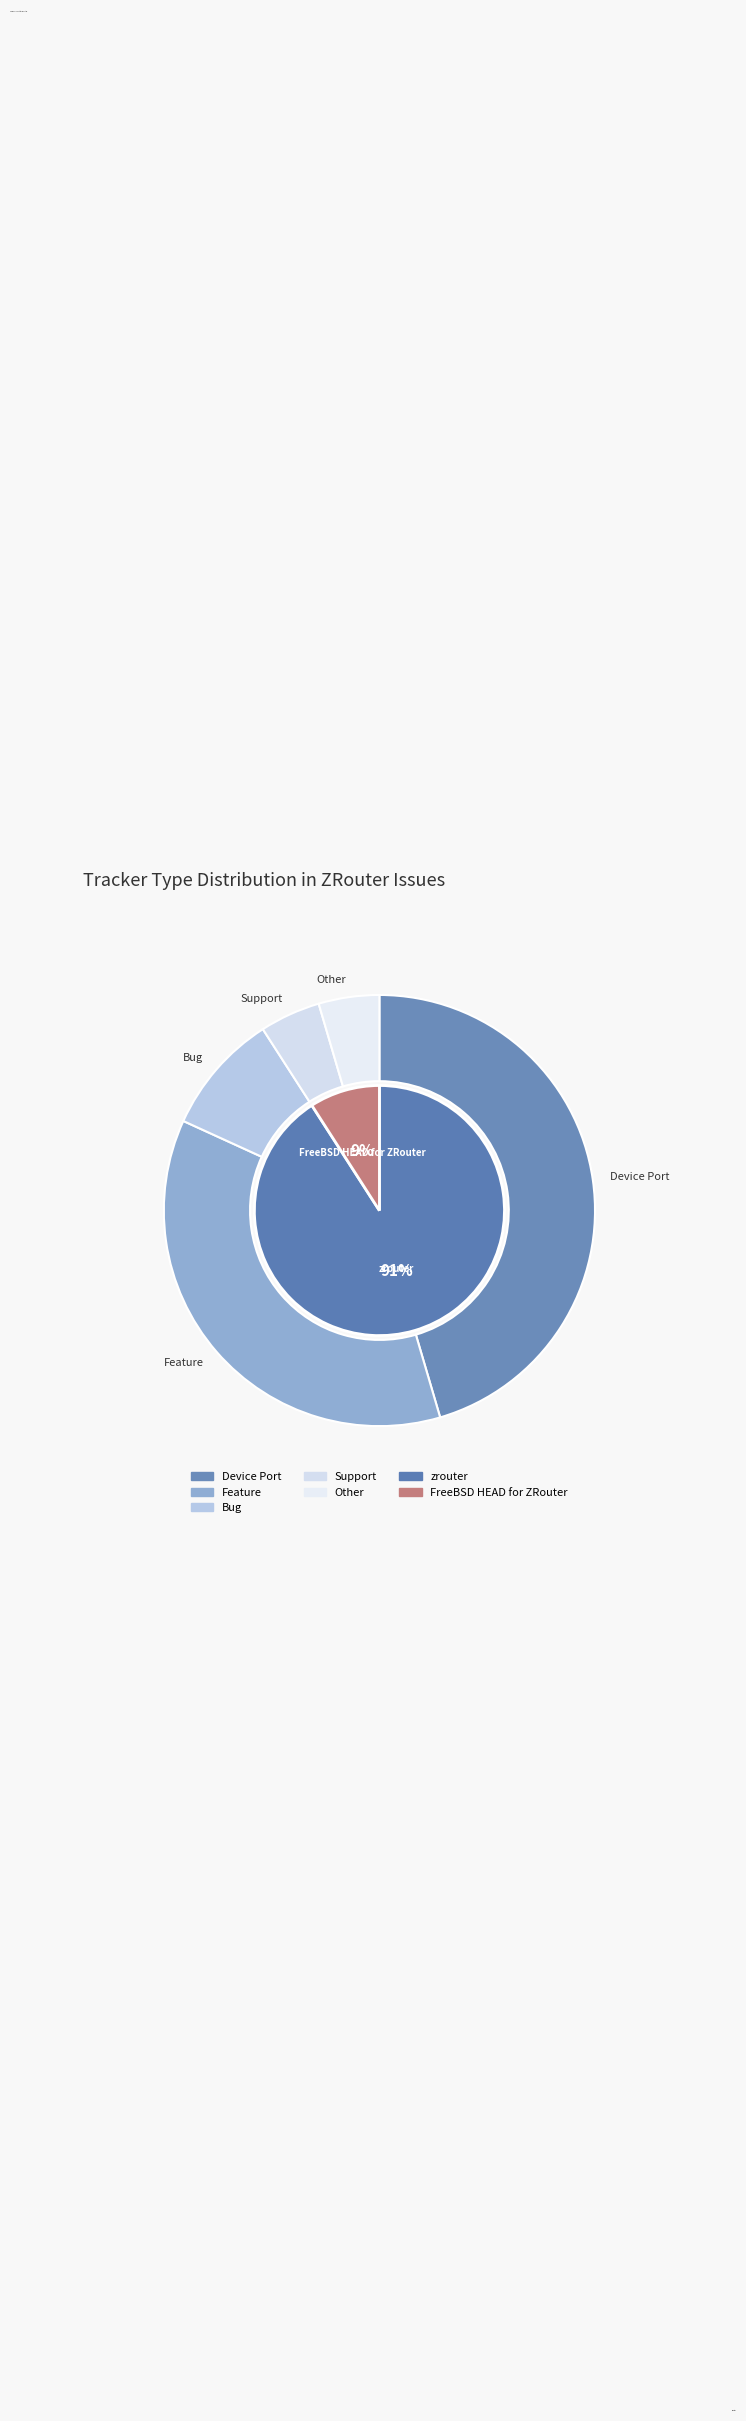

To the nearest percent, what percentage of the pie is Bug?

9%